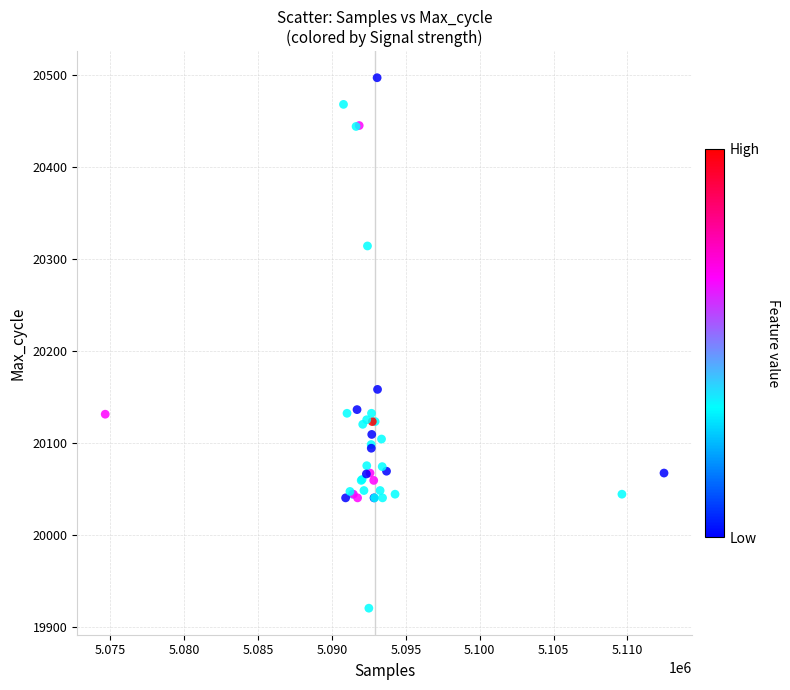

What Y value in the scatter plot is closest to 20208?

20158